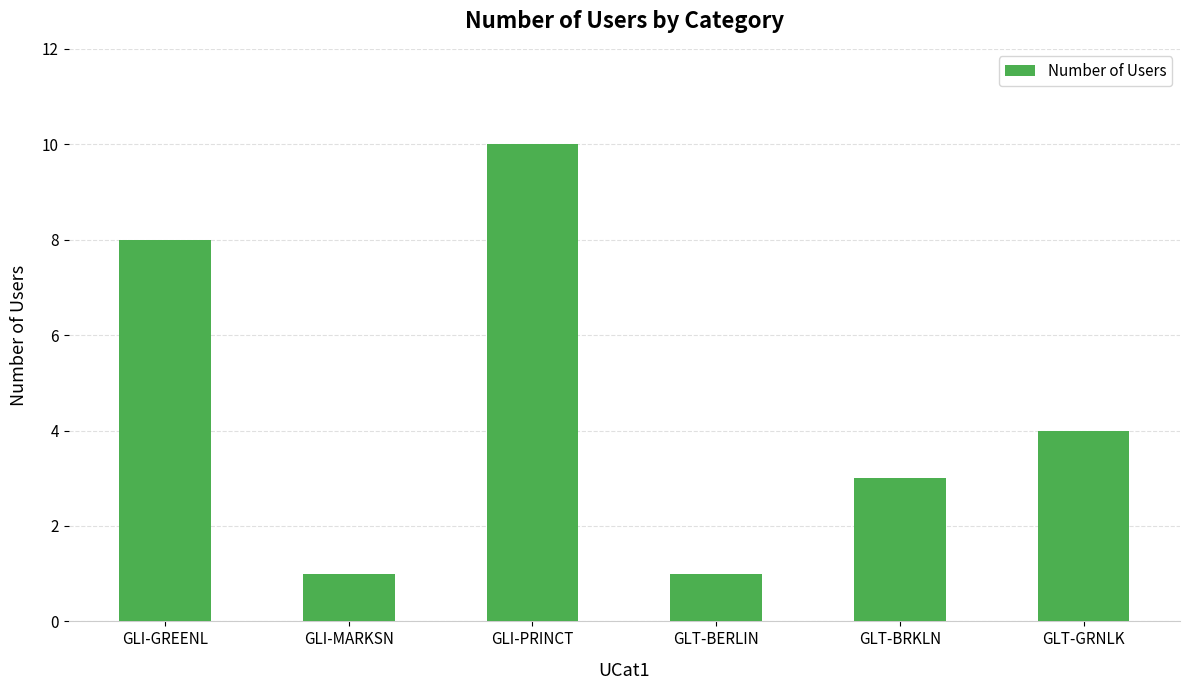

Reading left to right, transcribe all the data shown in this chart.

GLI-GREENL=8	GLI-MARKSN=1	GLI-PRINCT=10	GLT-BERLIN=1	GLT-BRKLN=3	GLT-GRNLK=4